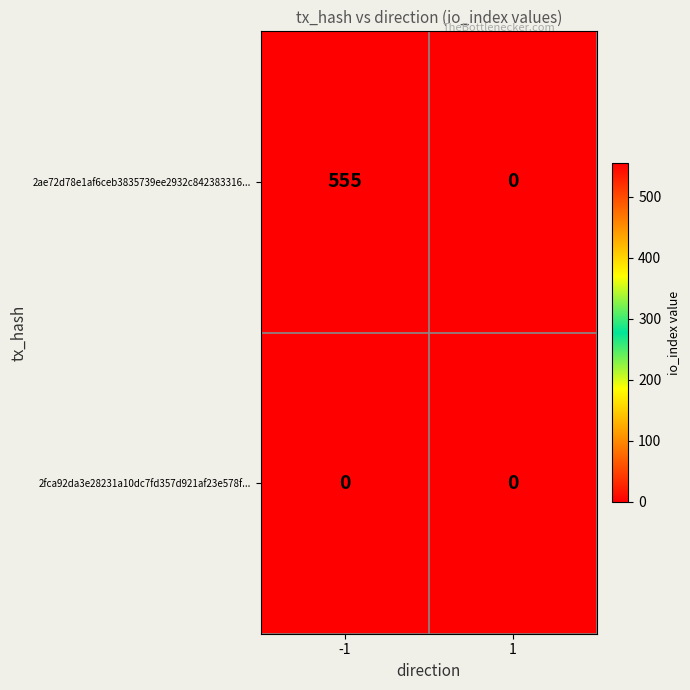

Rank the series by their maximum value, from lowest to highest.

2fca92da3e28231a10dc7fd357d921af23e578f..., 2ae72d78e1af6ceb3835739ee2932c842383316...